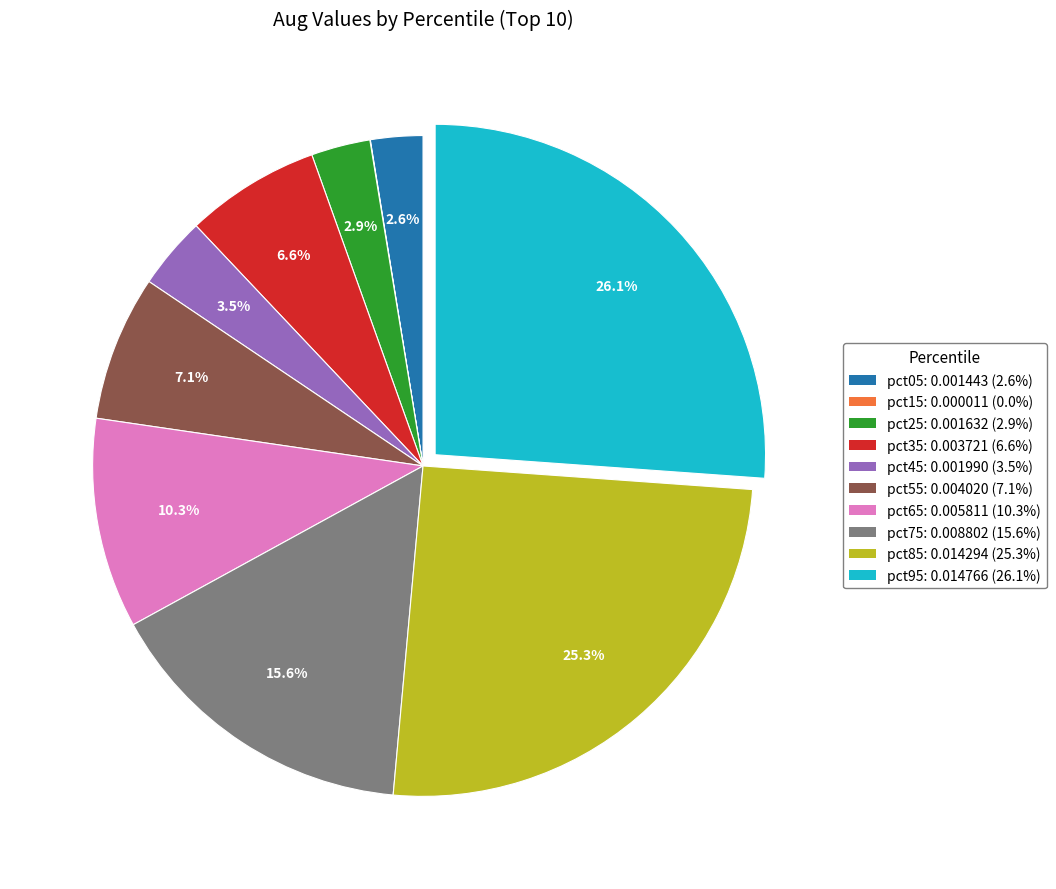

Which category has the biggest portion of the pie?

pct95